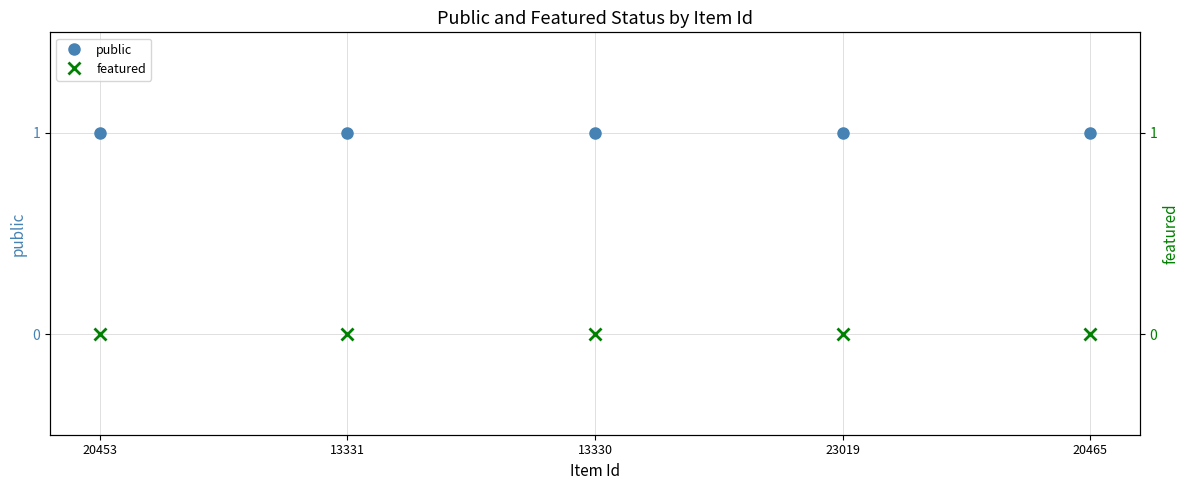

Reading left to right, what are all the values shown in this chart?

public: 1	1	1	1	1
featured: 0	0	0	0	0